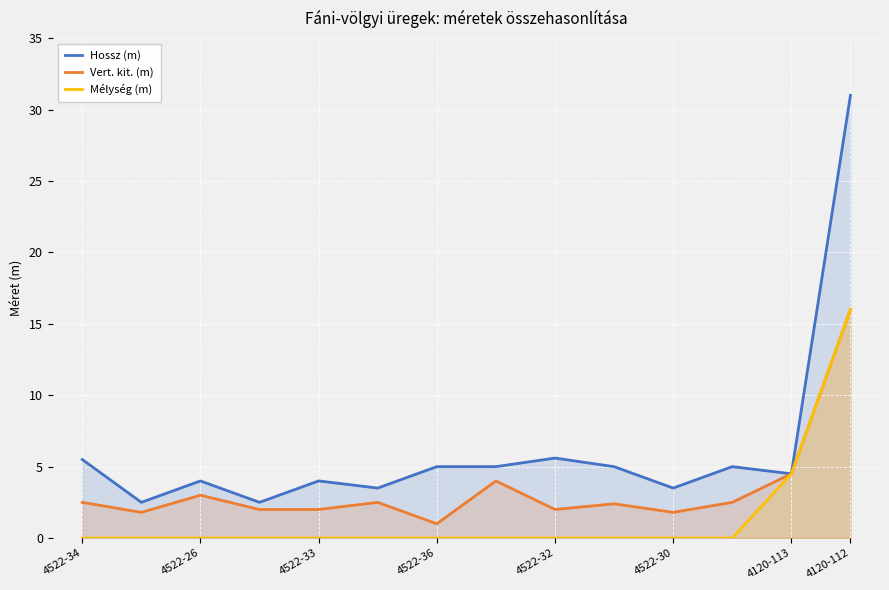

What is the maximum value for Hossz (m)?

31.0